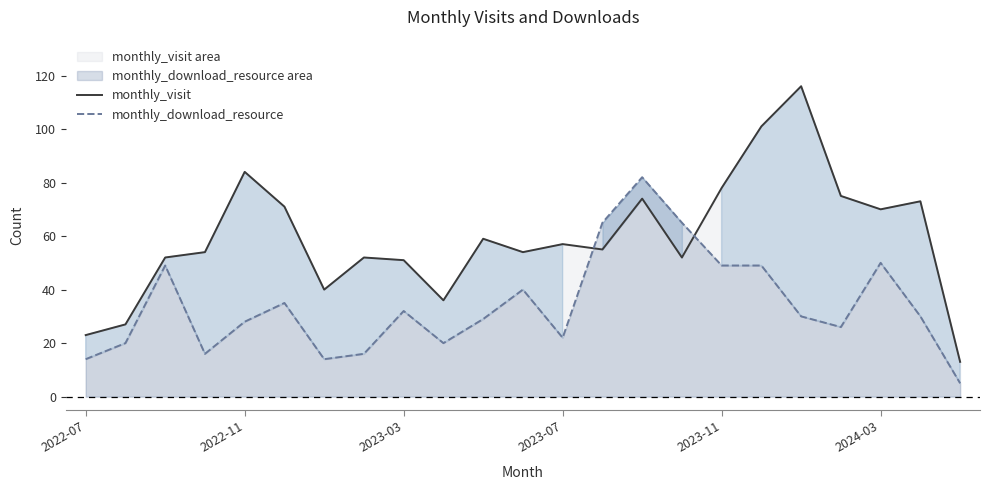

Reading left to right, extract all data points from this chart.

monthly_visit: 23	27	52	54	84	71	40	52	51	36	59	54	57	55	74	52	78	101	116	75	70	73	13
monthly_download_resource: 14	20	49	16	28	35	14	16	32	20	29	40	22	65	82	65	49	49	30	26	50	30	5